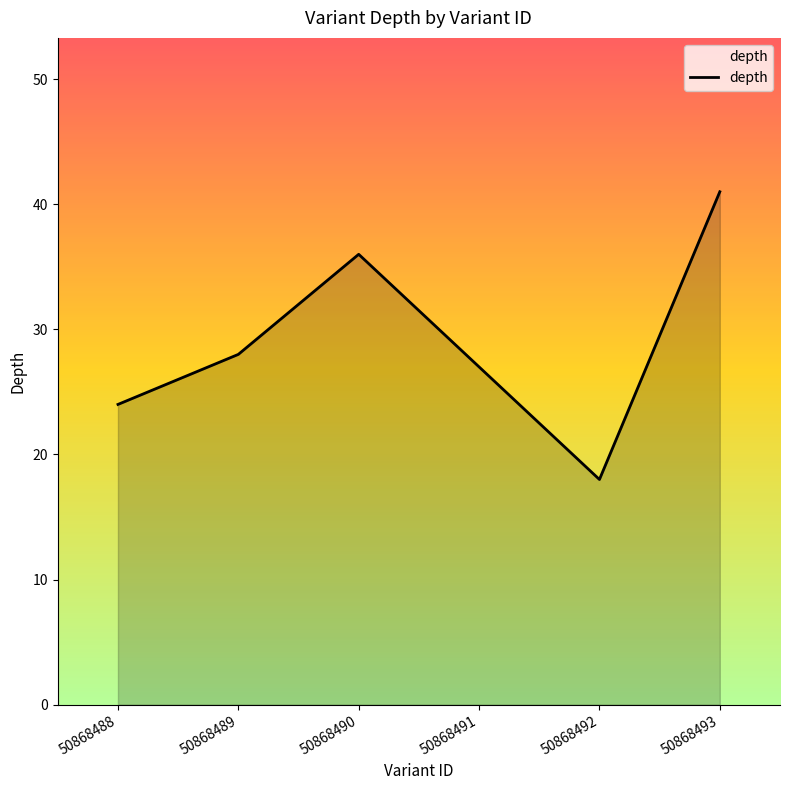

List the labels in order of value, smallest first.

50868492, 50868488, 50868491, 50868489, 50868490, 50868493